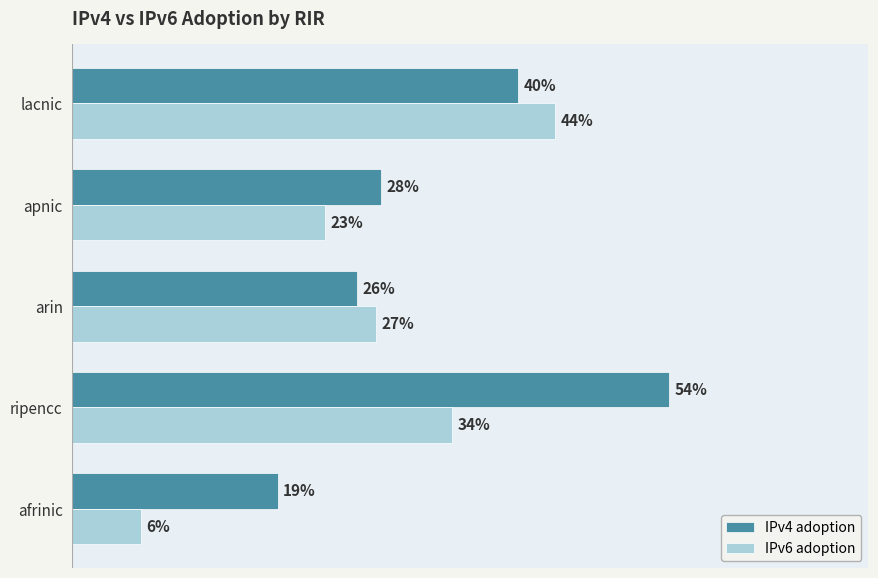

What are all the series names shown in the legend?

IPv4 adoption, IPv6 adoption